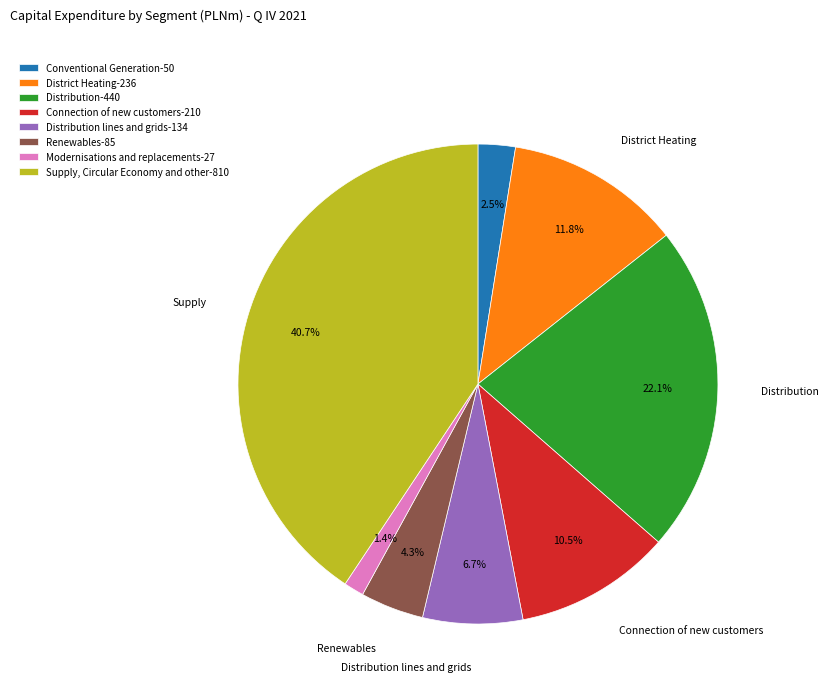

Between Distribution lines and grids-134 and Distribution-440, which is larger?

Distribution-440